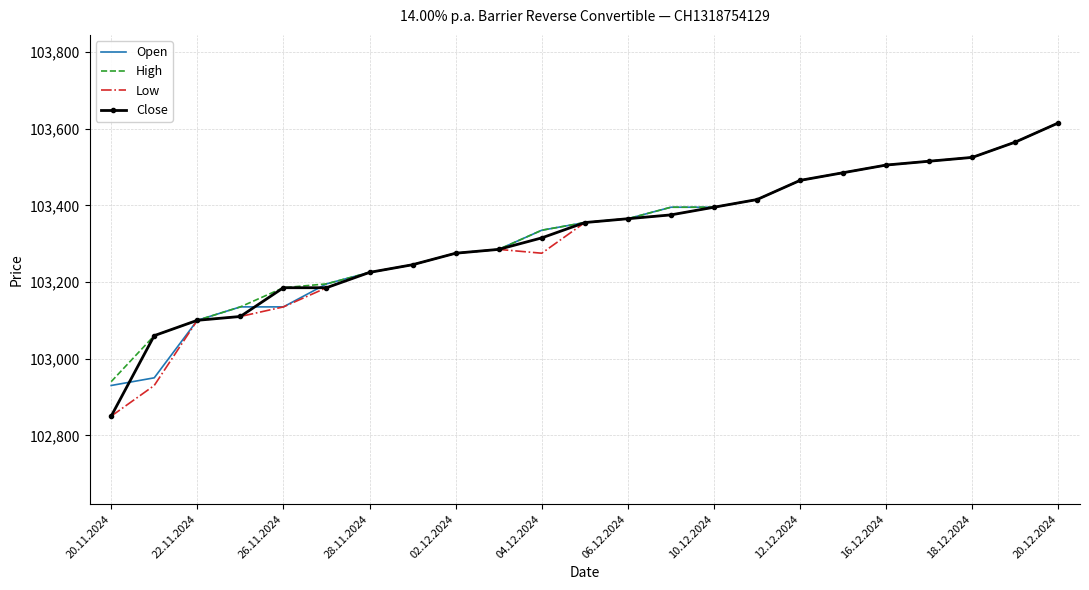

What is the maximum value shown in the chart?

103615